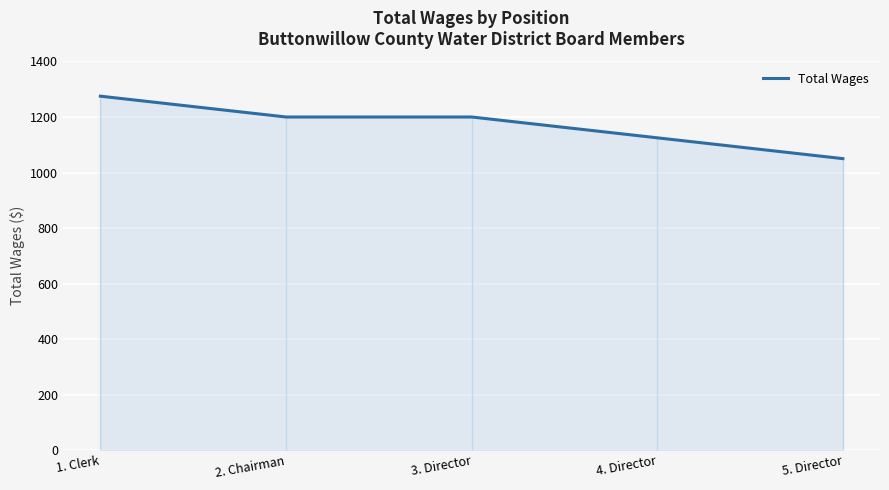

What is the sum of all values?

5850